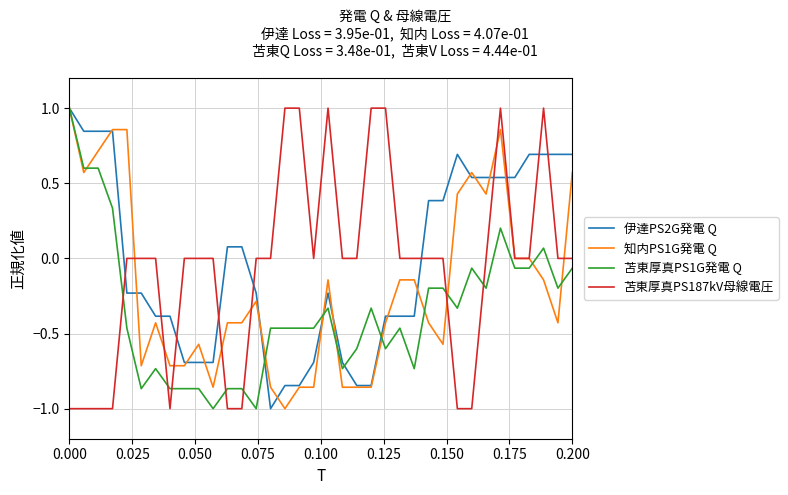

How many times do 伊達PS2G発電 Q and 苫東厚真PS187kV母線電圧 cross each other?

10